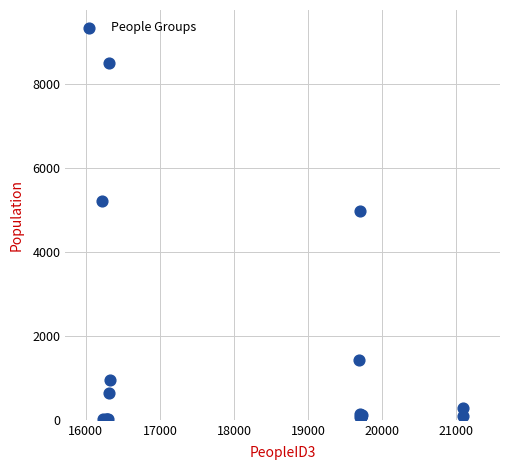

What Y value in the scatter plot is closest to 4255?

4990